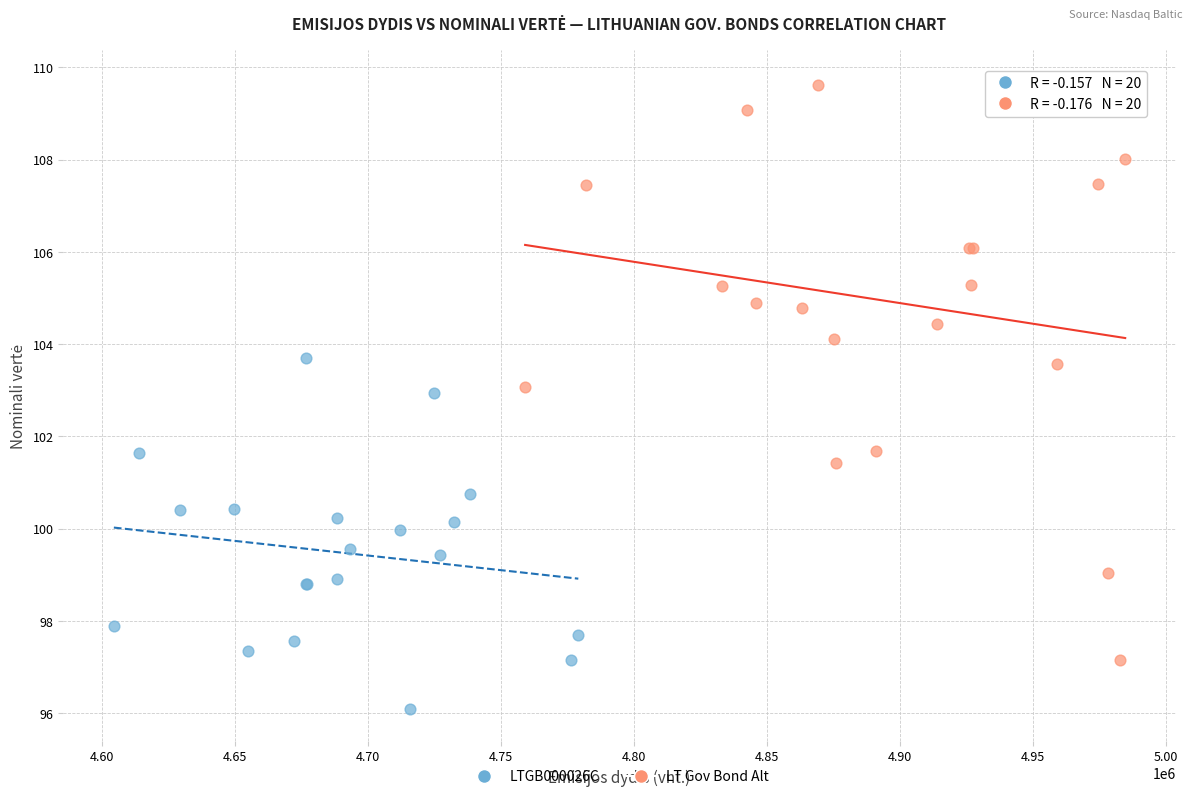

What are all the series names shown in the legend?

LTGB000026C, LT Gov Bond Alt